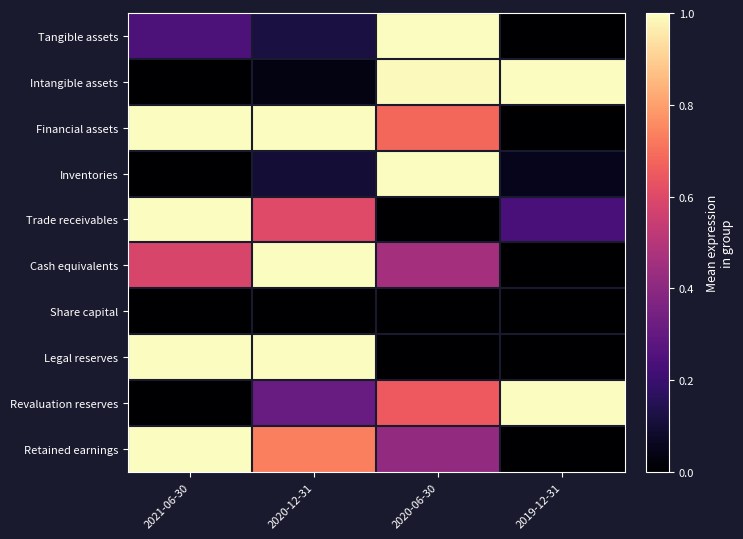

Reading right to left, transcribe all the data shown in this chart.

Tangible assets: 2019-12-31=0.0	2020-06-30=1.0	2020-12-31=0.1	2021-06-30=0.2
Intangible assets: 2019-12-31=1.0	2020-06-30=1.0	2020-12-31=0.0	2021-06-30=0.0
Financial assets: 2019-12-31=0.0	2020-06-30=0.7	2020-12-31=1.0	2021-06-30=1.0
Inventories: 2019-12-31=0.1	2020-06-30=1.0	2020-12-31=0.1	2021-06-30=0.0
Trade receivables: 2019-12-31=0.2	2020-06-30=0.0	2020-12-31=0.6	2021-06-30=1.0
Cash equivalents: 2019-12-31=0.0	2020-06-30=0.5	2020-12-31=1.0	2021-06-30=0.6
Share capital: 2019-12-31=0.0	2020-06-30=0.0	2020-12-31=0.0	2021-06-30=0.0
Legal reserves: 2019-12-31=0.0	2020-06-30=0.0	2020-12-31=1.0	2021-06-30=1.0
Revaluation reserves: 2019-12-31=1.0	2020-06-30=0.7	2020-12-31=0.3	2021-06-30=0.0
Retained earnings: 2019-12-31=0.0	2020-06-30=0.4	2020-12-31=0.7	2021-06-30=1.0